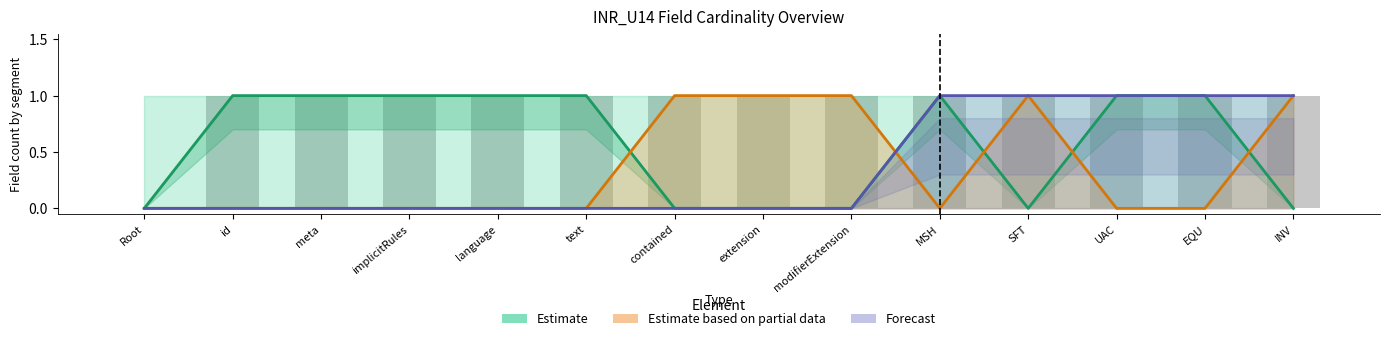

Which has a higher value, MSH or UAC?

MSH